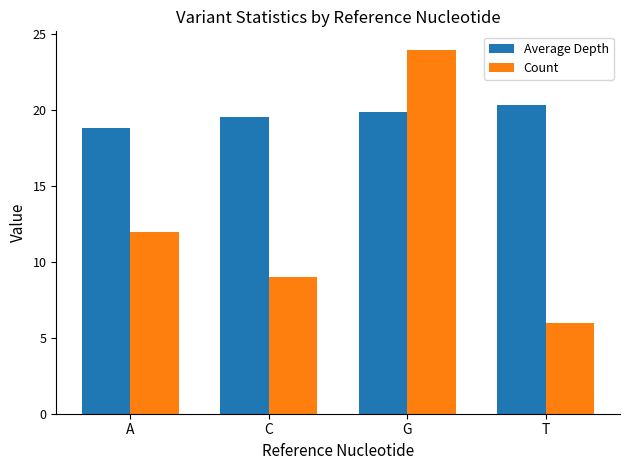

At which label does Count reach its minimum?

T